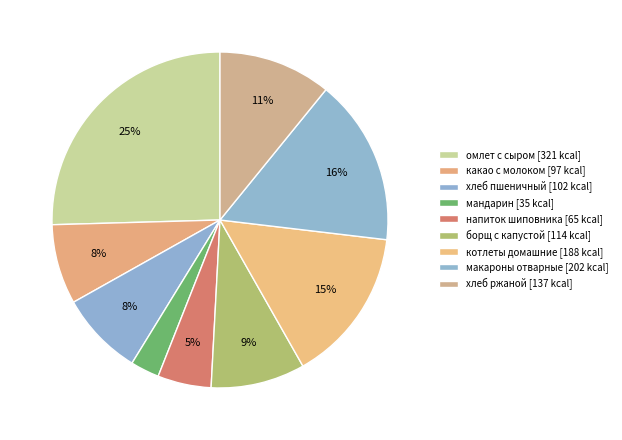

How much of the chart is everything except омлет с сыром?

74.6%